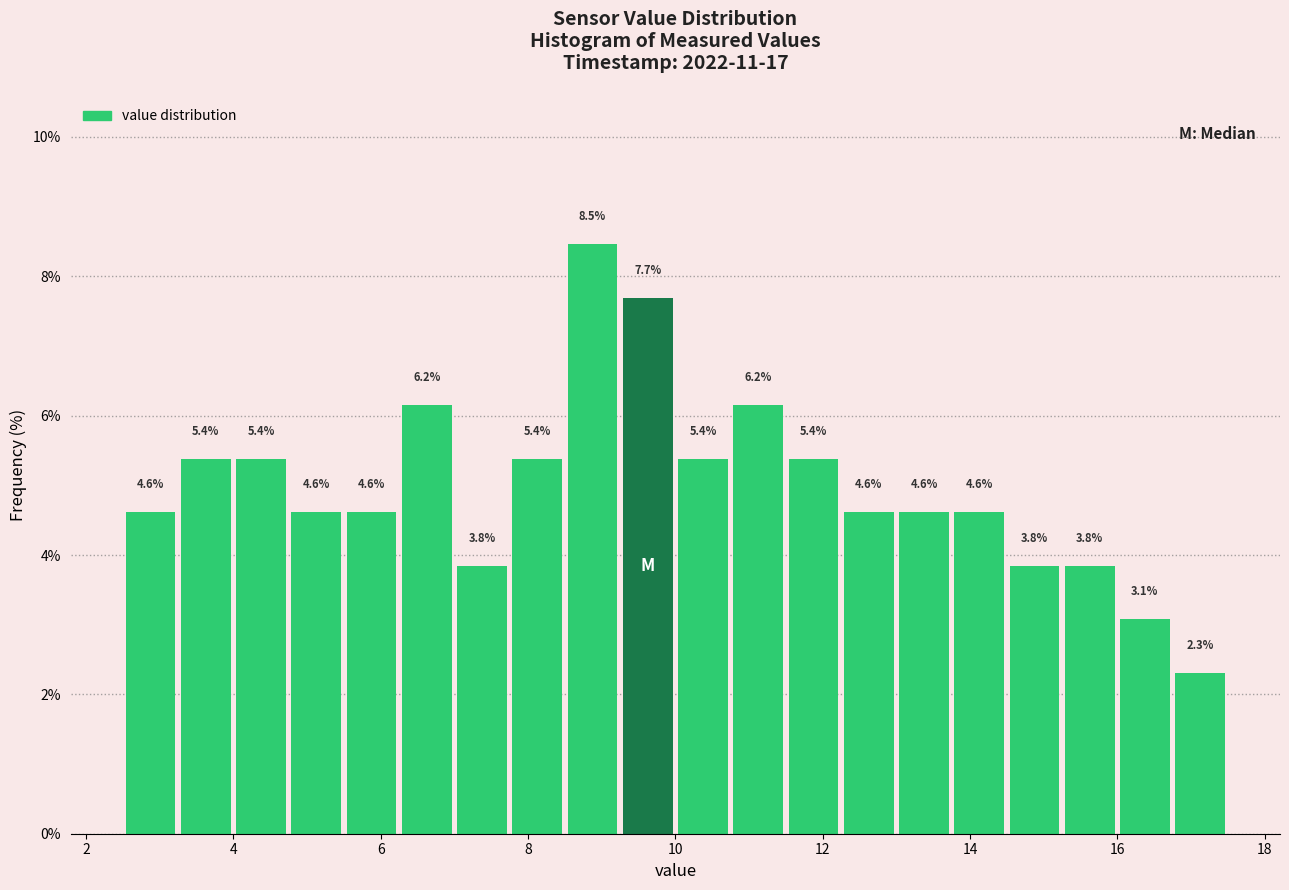

Around what value on the x-axis is the tallest bar? Give the approximate position of its centre, as read against the axis.

8.8